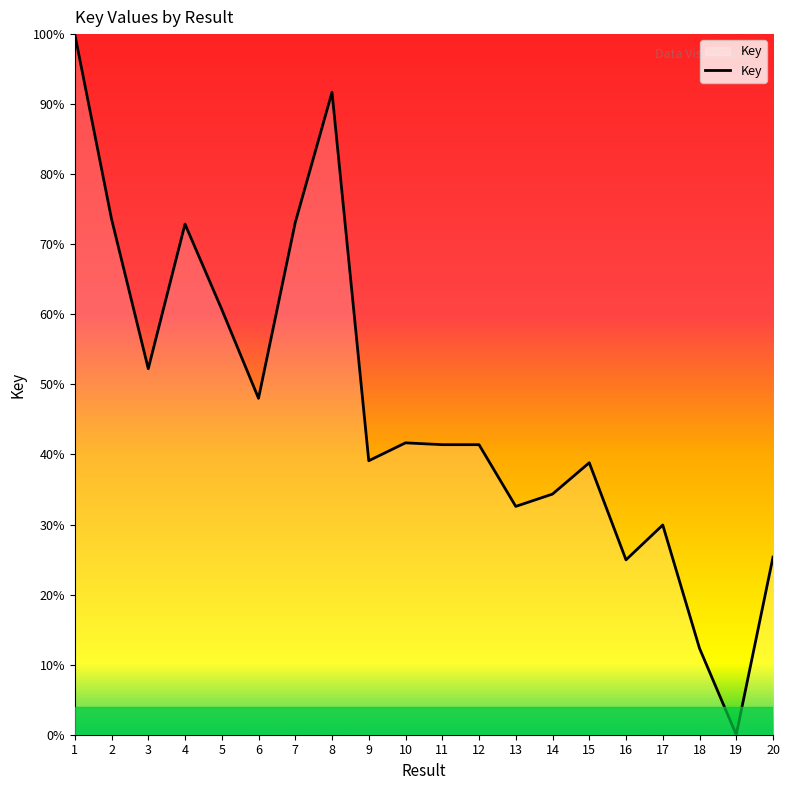

Where does the data first go above 41?

1